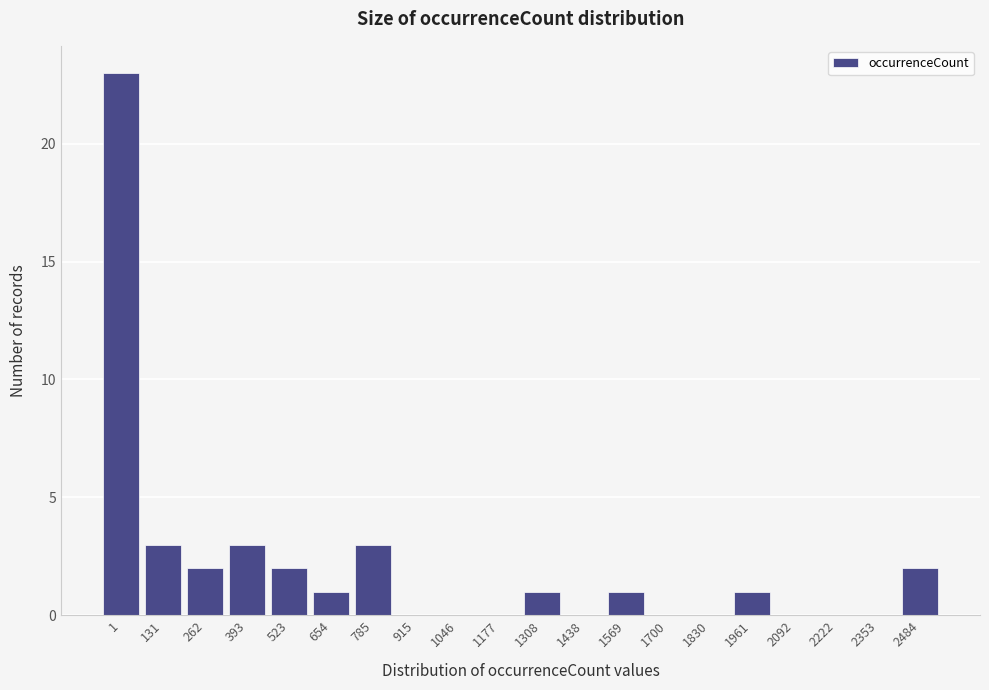

Reading left to right, list all the values displayed in this chart.

1=23	131=3	262=2	393=3	523=2	654=1	785=3	915=0	1046=0	1177=0	1308=1	1438=0	1569=1	1700=0	1830=0	1961=1	2092=0	2222=0	2353=0	2484=2